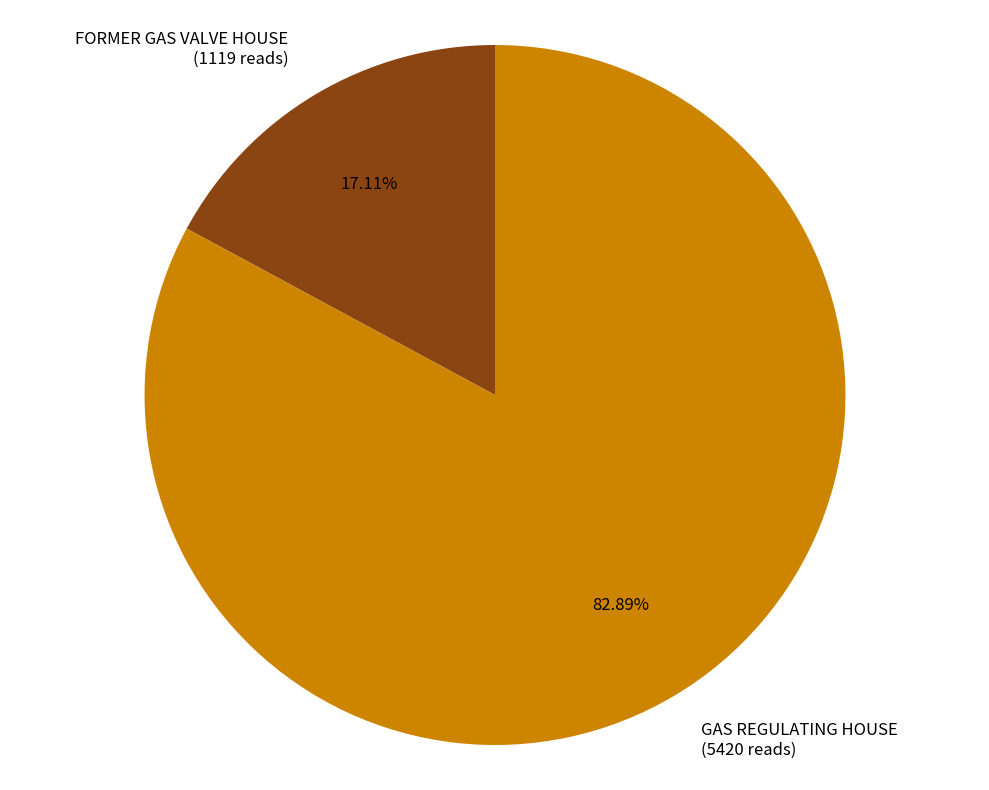

True or false: FORMER GAS VALVE HOUSE accounts for 17% of the total.

True